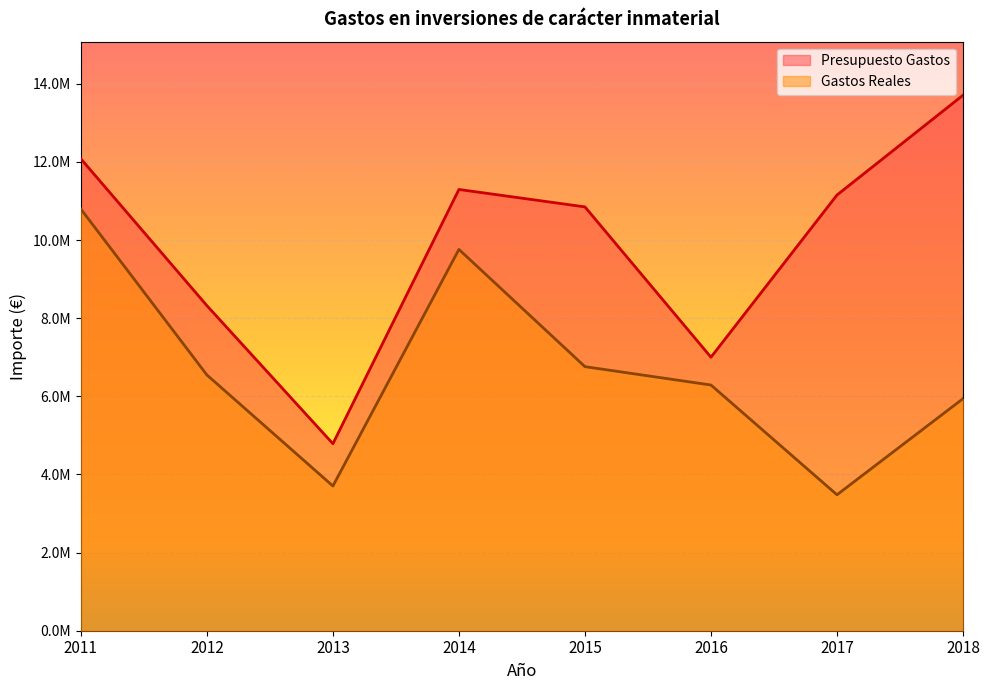

What is the difference between the maximum and minimum values in the Gastos Reales series?

7313099.8